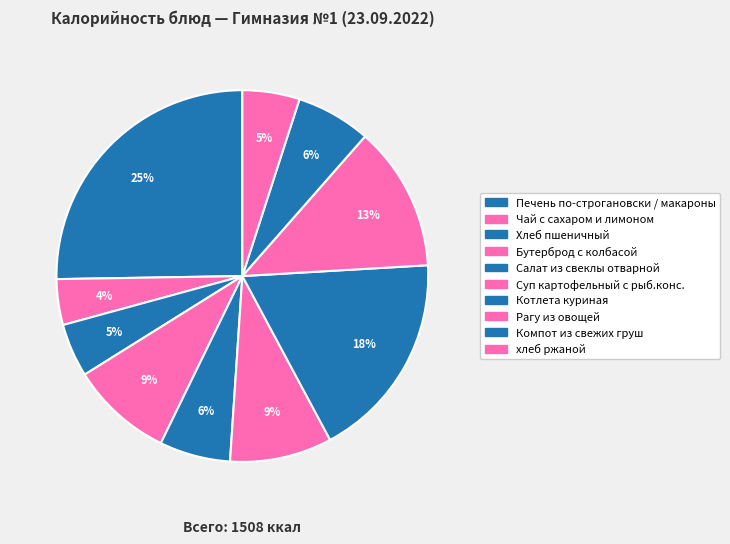

What is the total percentage of Компот из свежих груш and Суп картофельный с рыб.конс.?

15.4%